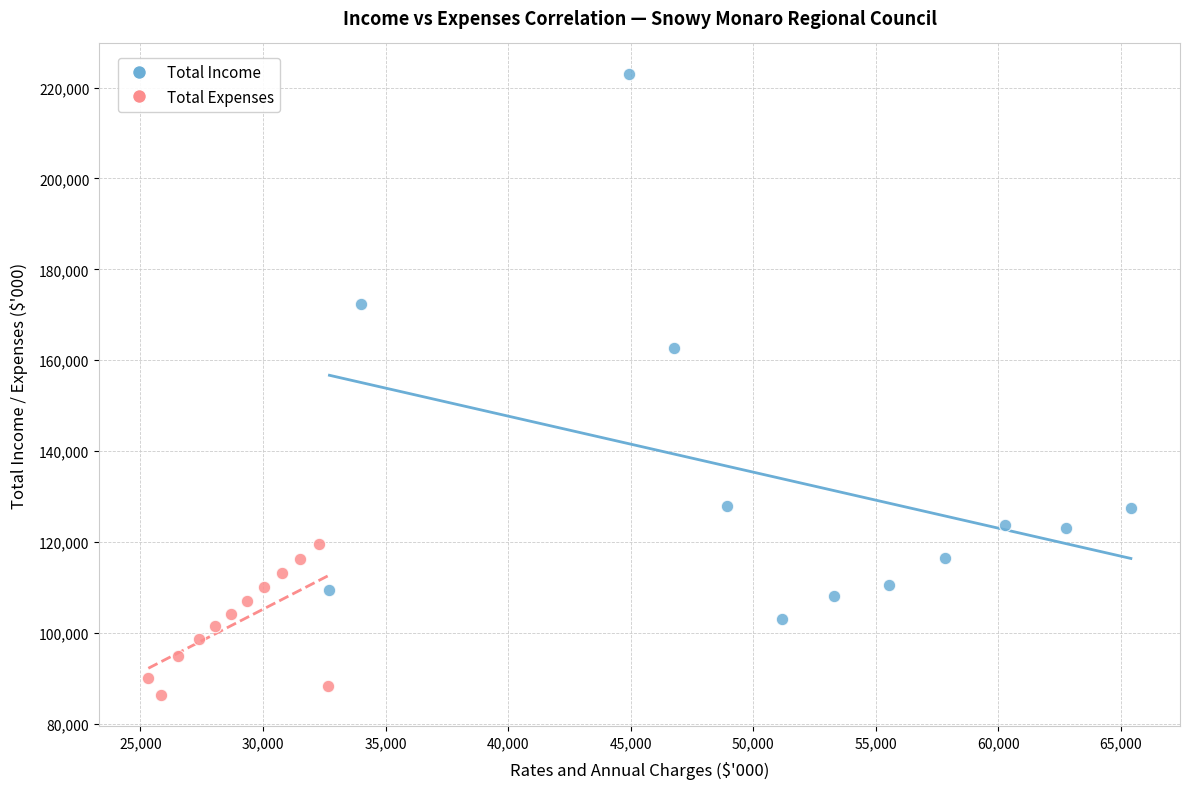

Which series contains the lowest Y value?

Total Expenses